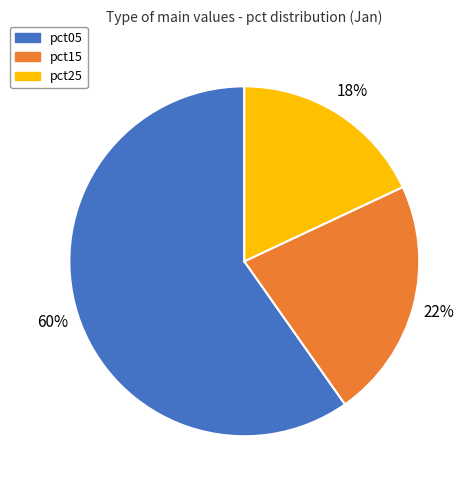

To the nearest percent, what is the difference between the pct15 and pct25 slice percentages?

4%